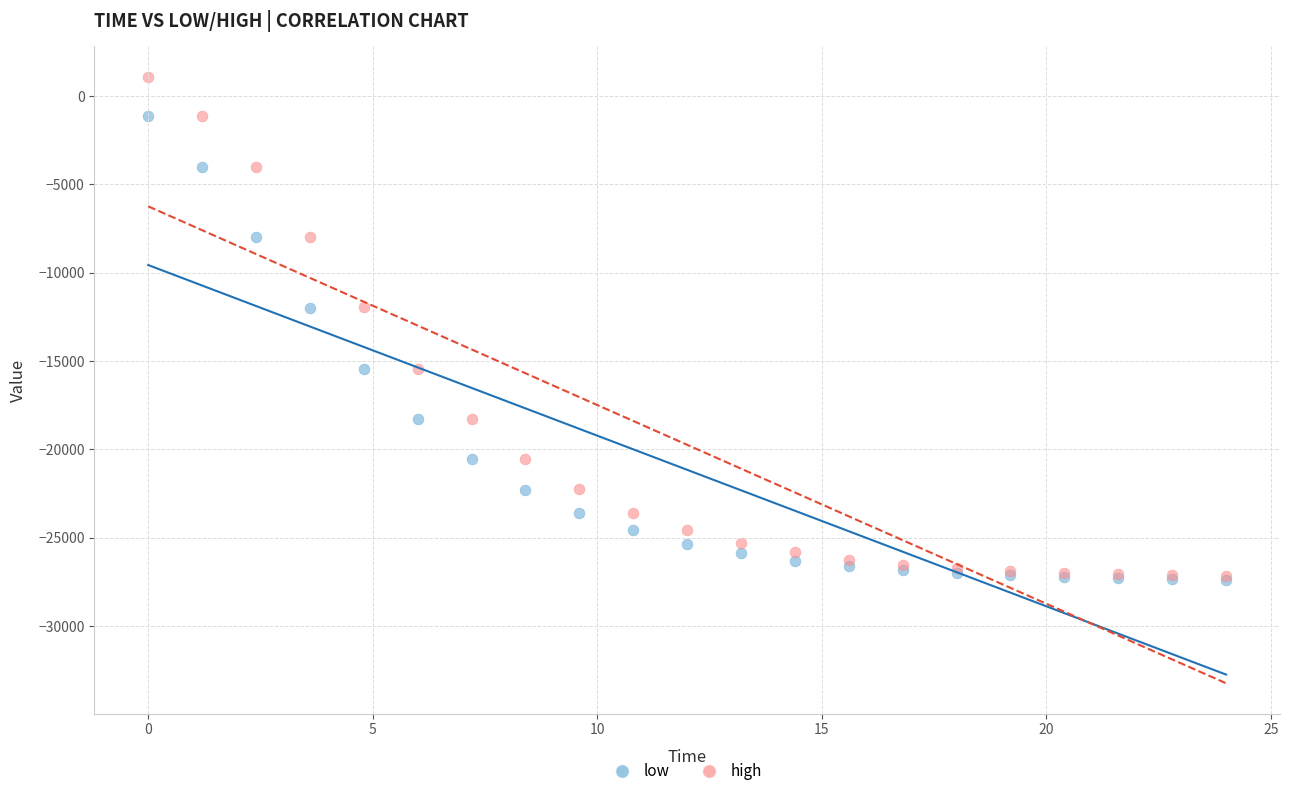

What are all the series names shown in the legend?

low, high